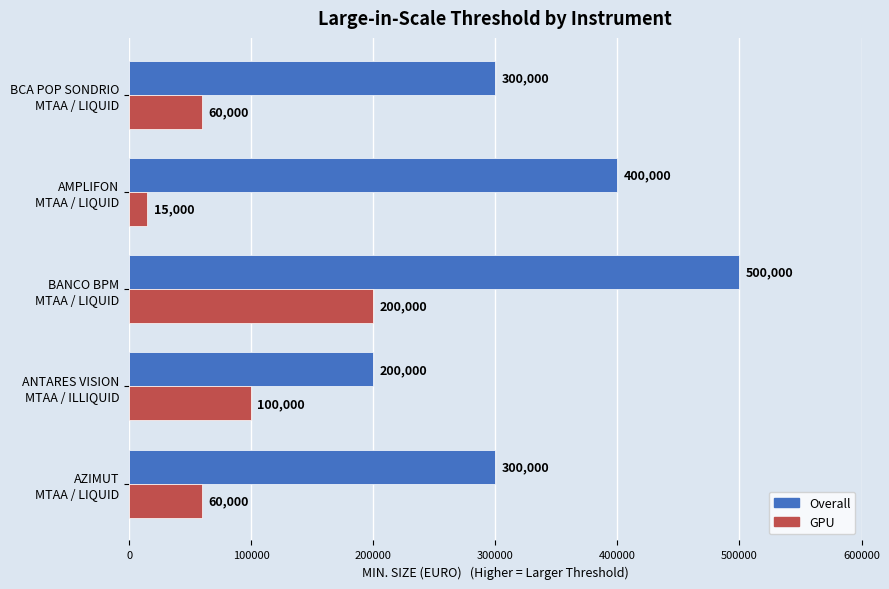

What is the difference between the maximum and minimum values in the Overall series?

300000